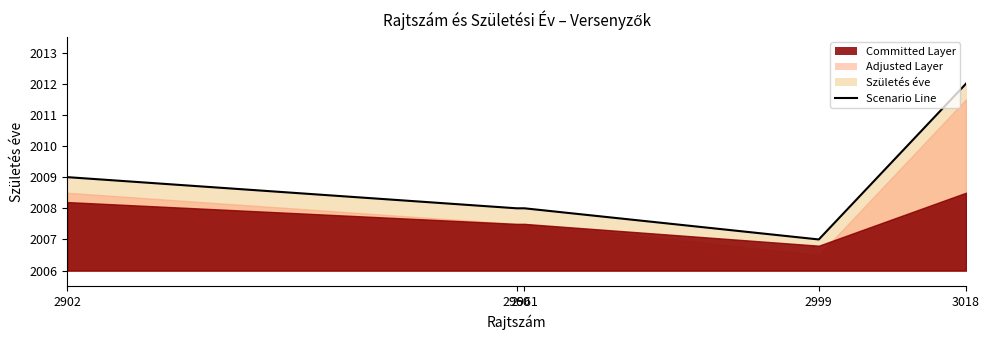

What is the difference between the second highest and minimum values?

2